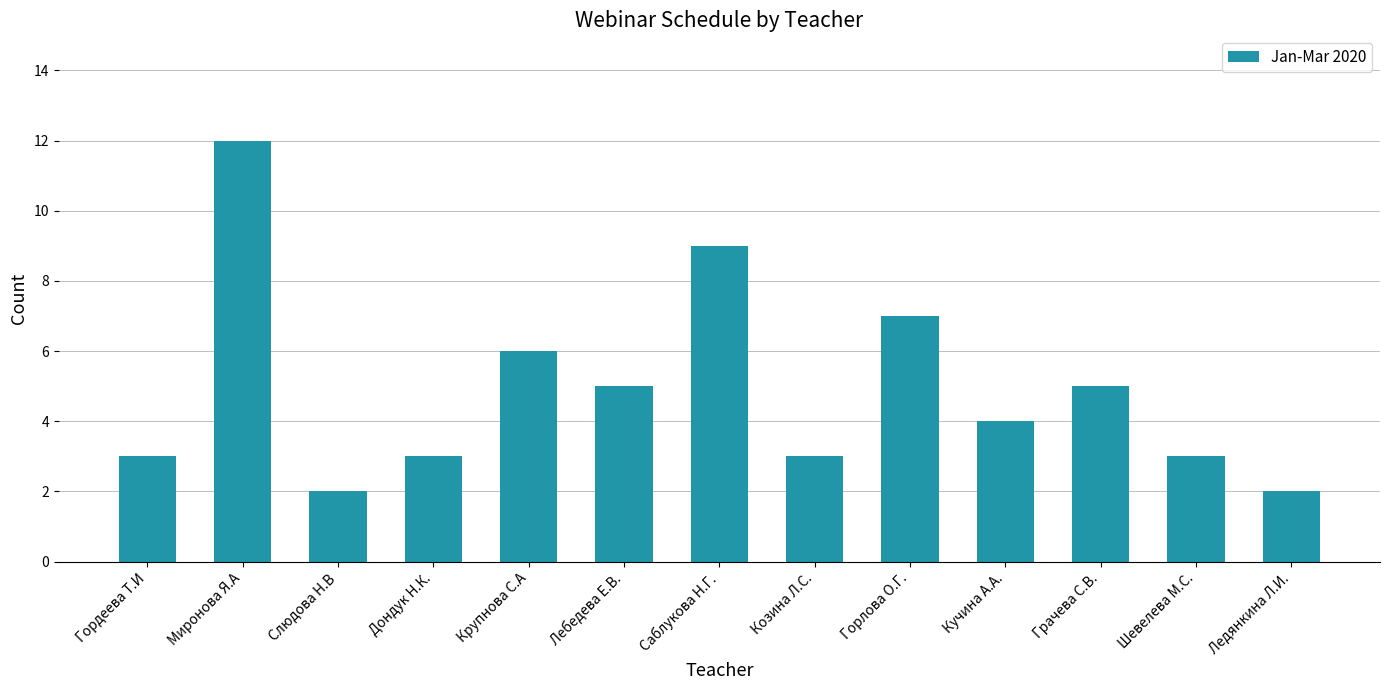

What is the sum of all values?

64